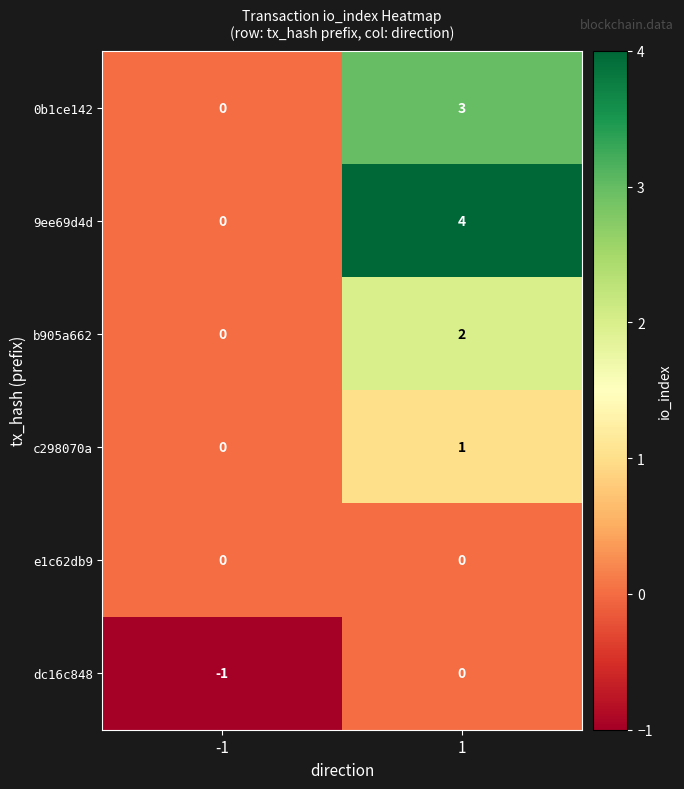

How many values in the dc16c848 series are below 0?

1